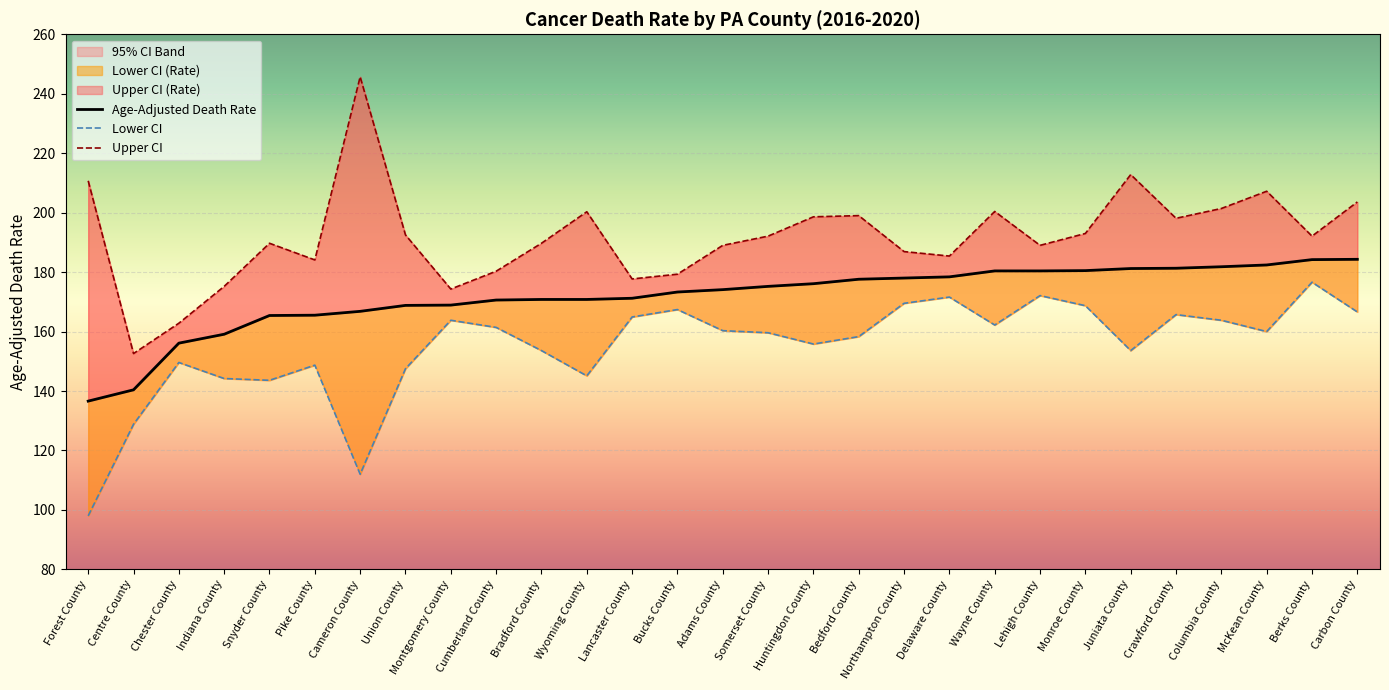

The Lower CI series shows 160.3 at Adams County. True or false?

True